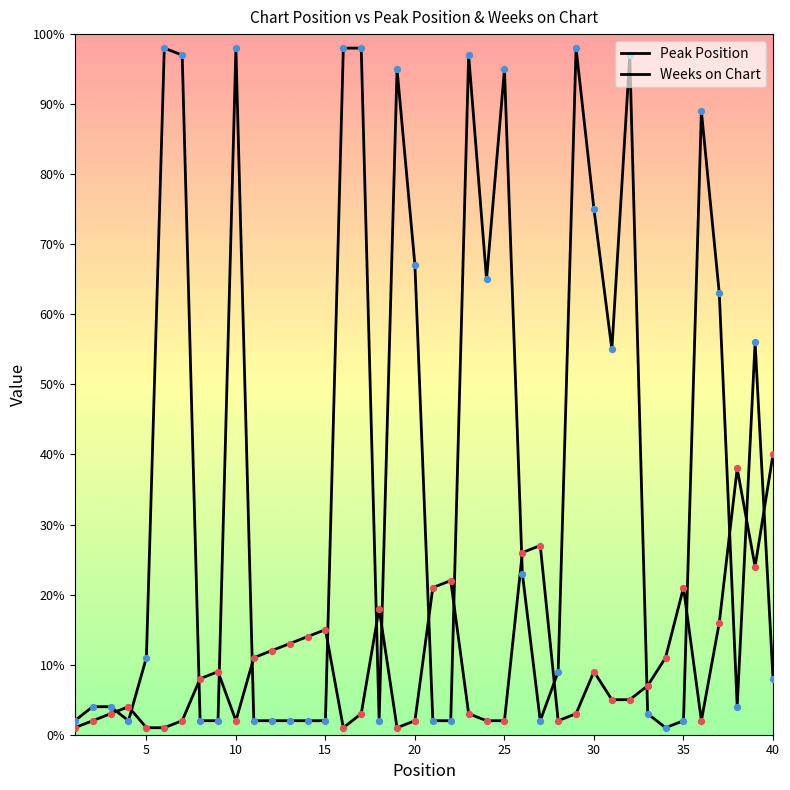

Is this an area chart (filled region under the line)?

No